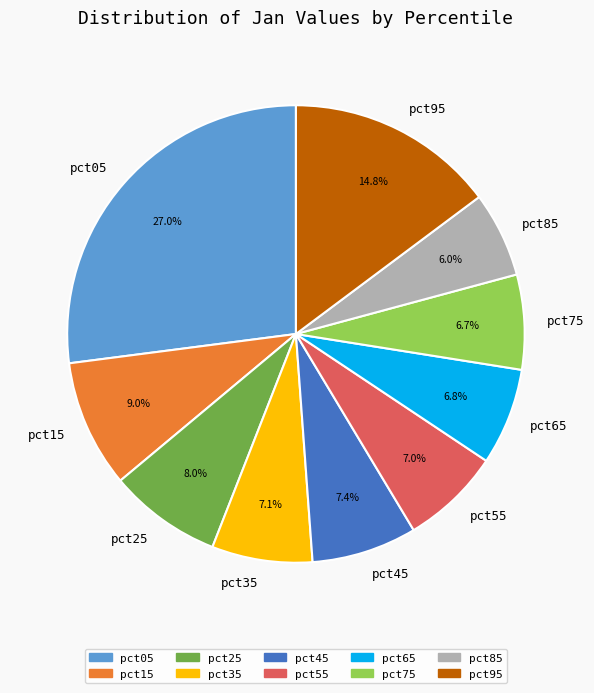

Is there any slice that represents more than half of the pie?

No